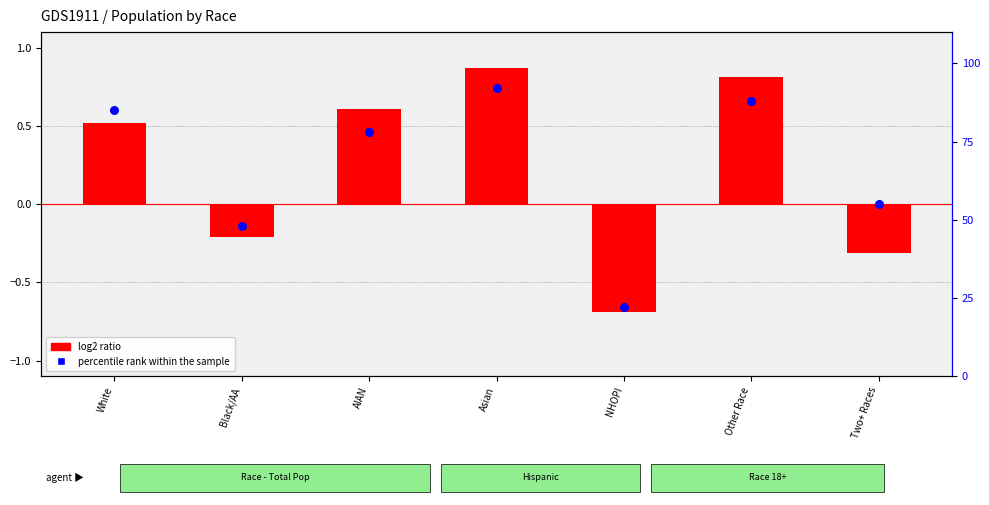

At how many categories does at least one series exceed 57?

4